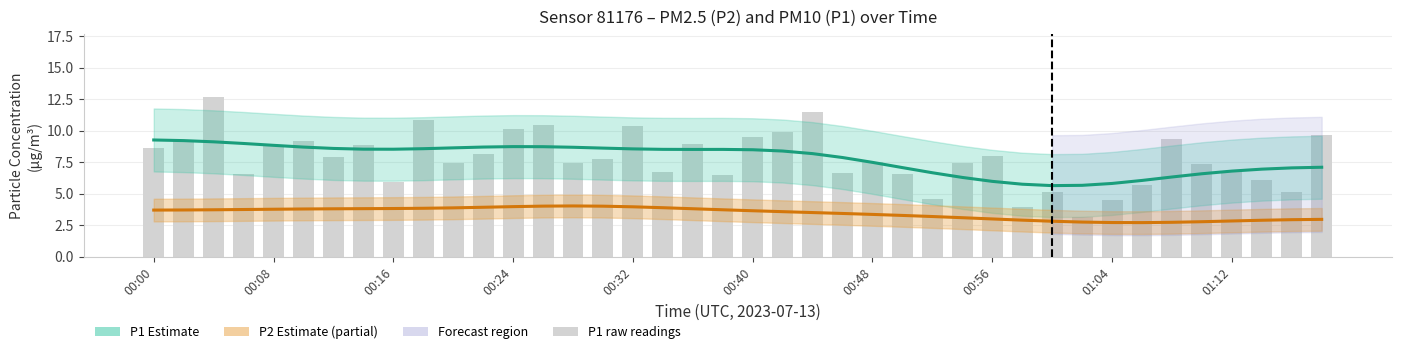

What is the average value of the P1 raw series?

7.8